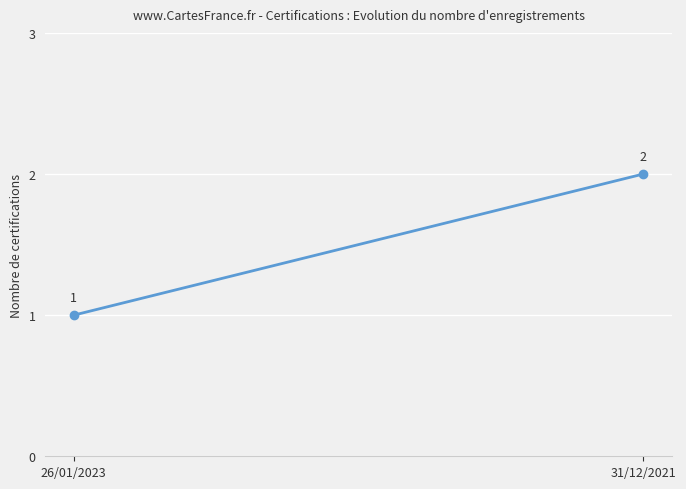

Which has a higher value, 31/12/2021 or 26/01/2023?

31/12/2021